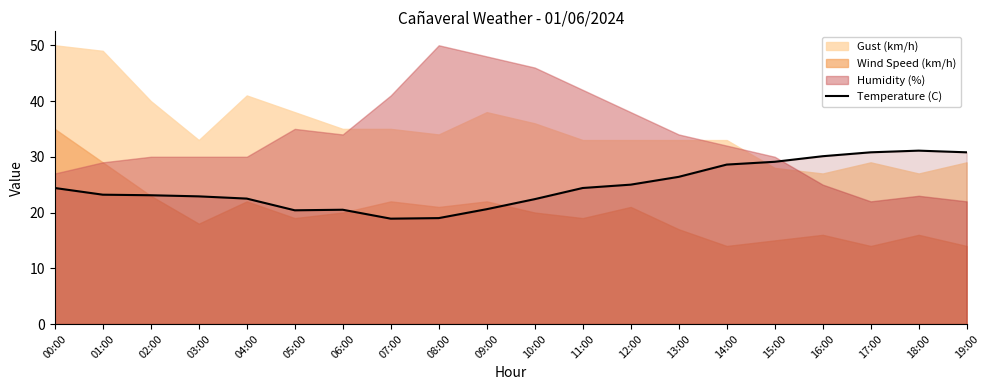

Reading left to right, what are all the values shown in this chart?

24.4	23.2	23.1	22.9	22.5	20.4	20.5	18.9	19.0	20.6	22.4	24.4	25.0	26.4	28.6	29.1	30.1	30.8	31.1	30.8